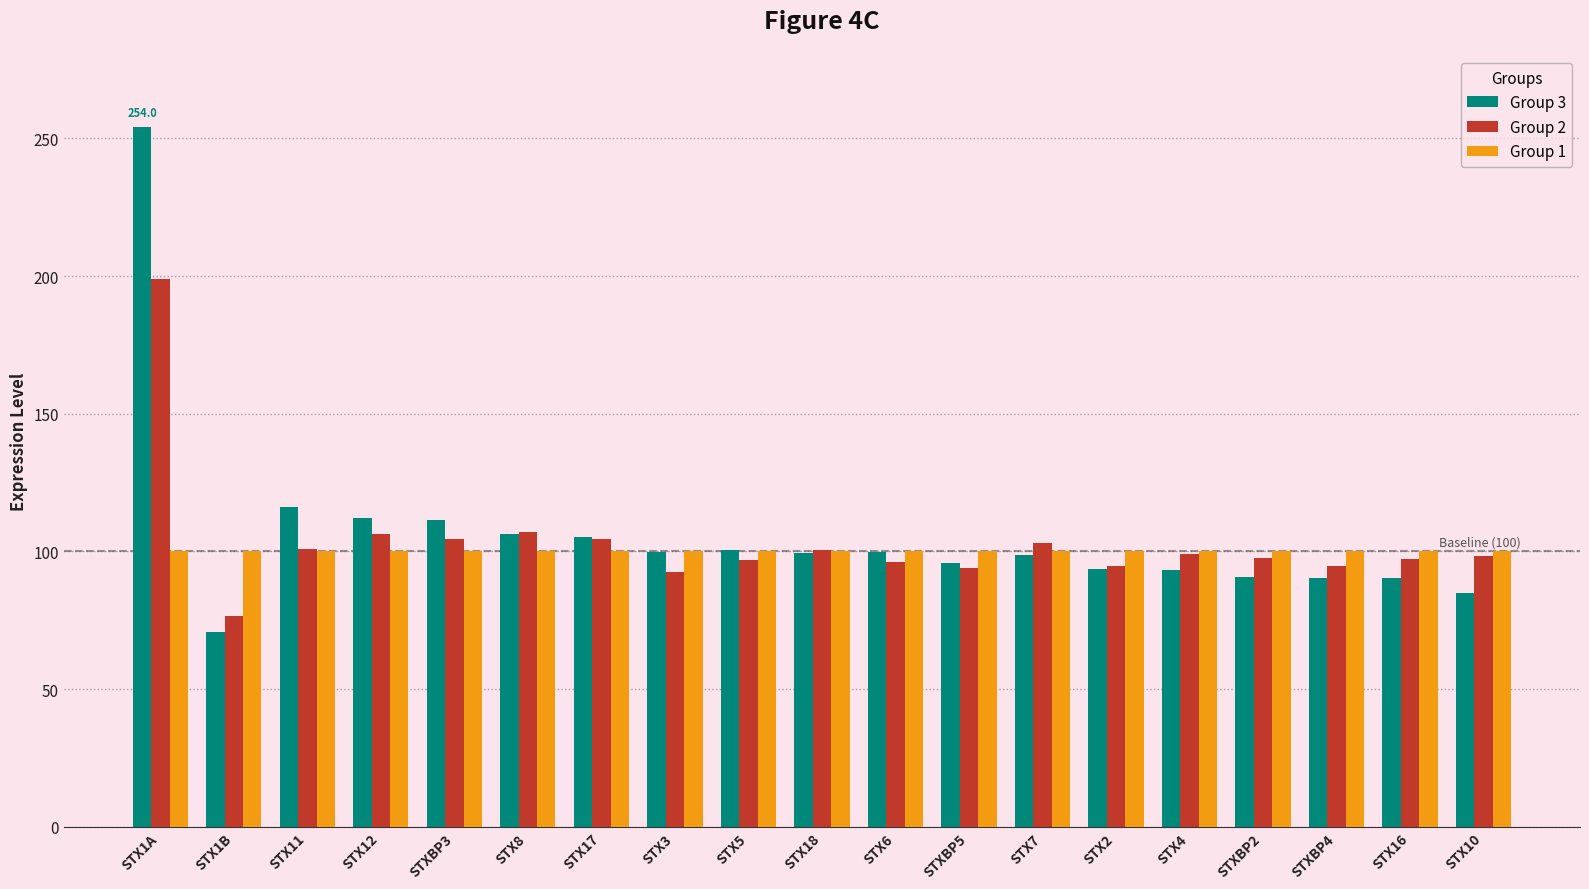

Rank the series by their maximum value, from lowest to highest.

Group 1, Group 2, Group 3